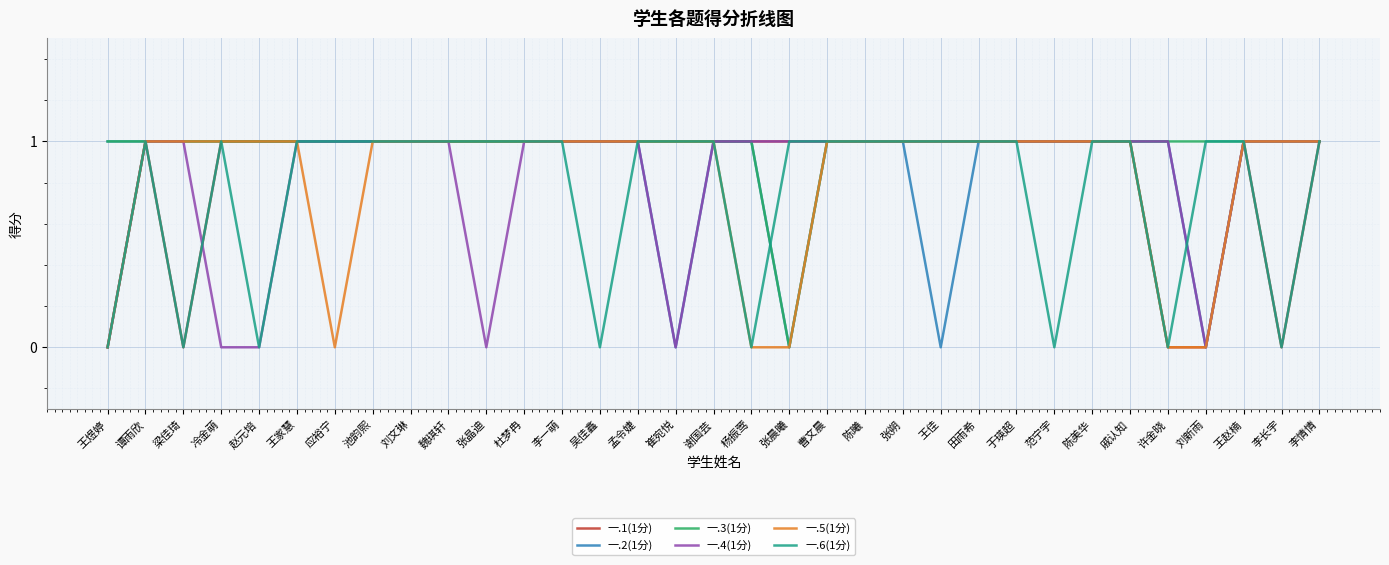

Reading left to right, what are all the values shown in this chart?

一.1(1分): 0	1	0	1	1	1	1	1	1	1	1	1	1	1	1	1	1	1	1	1	1	1	1	1	1	1	1	1	0	0	1	0	1
一.2(1分): 1	1	1	1	1	1	1	1	1	1	1	1	1	1	1	0	1	1	0	1	1	1	0	1	1	1	1	1	1	0	1	1	1
一.3(1分): 1	1	1	1	1	1	1	1	1	1	1	1	1	1	1	1	1	1	0	1	1	1	1	1	1	1	1	1	1	1	1	1	1
一.4(1分): 0	1	1	0	0	1	1	1	1	1	0	1	1	1	1	0	1	1	1	1	1	1	1	1	1	1	1	1	1	0	1	1	1
一.5(1分): 0	1	1	1	1	1	0	1	1	1	1	1	1	1	1	1	1	0	0	1	1	1	1	1	1	1	1	1	0	0	1	1	1
一.6(1分): 0	1	0	1	0	1	1	1	1	1	1	1	1	0	1	1	1	0	1	1	1	1	1	1	1	0	1	1	0	1	1	0	1